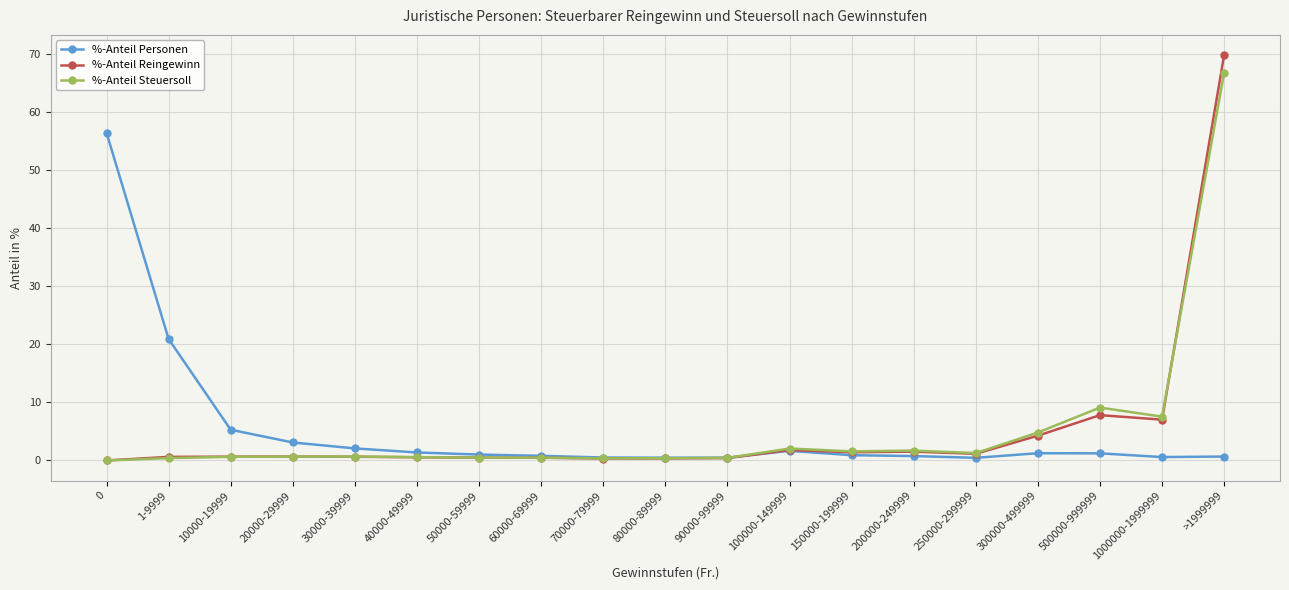

What is the value of the %-Anteil Personen point at the 6th from the left?

1.4